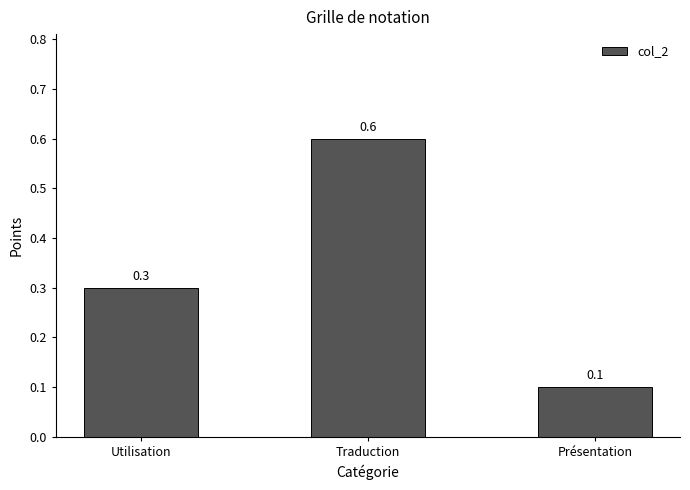

List the labels in order of value, smallest first.

Présentation, Utilisation, Traduction